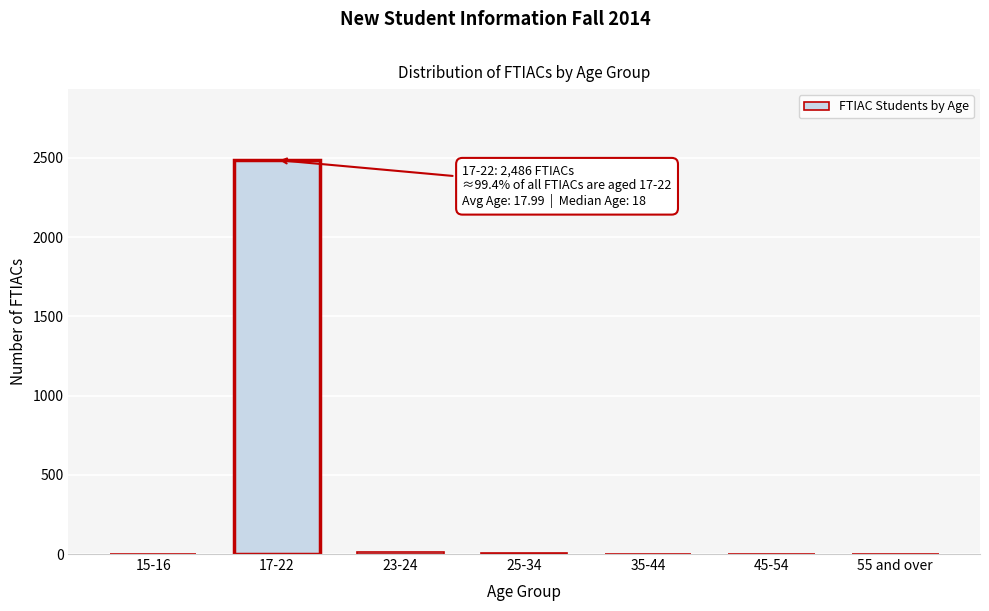

What is the sum of all values?

2502